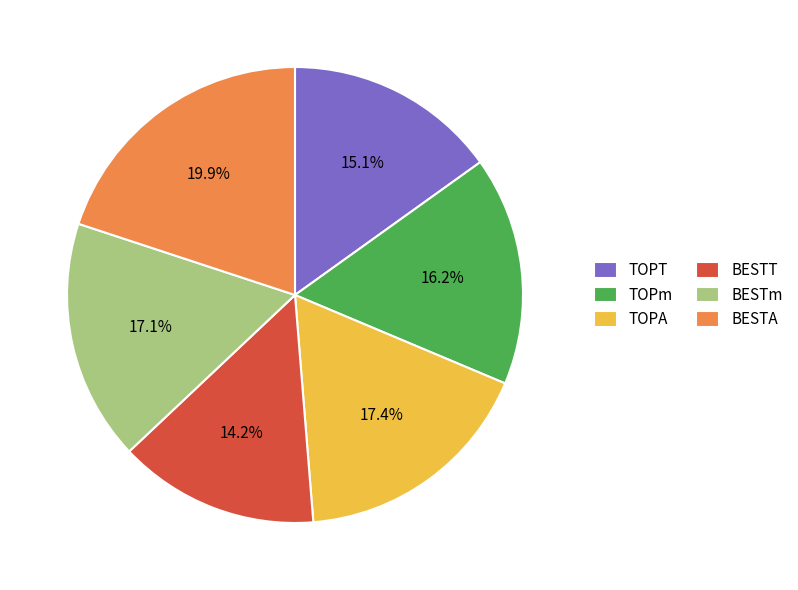

Which has a higher value, TOPA or BESTT?

TOPA